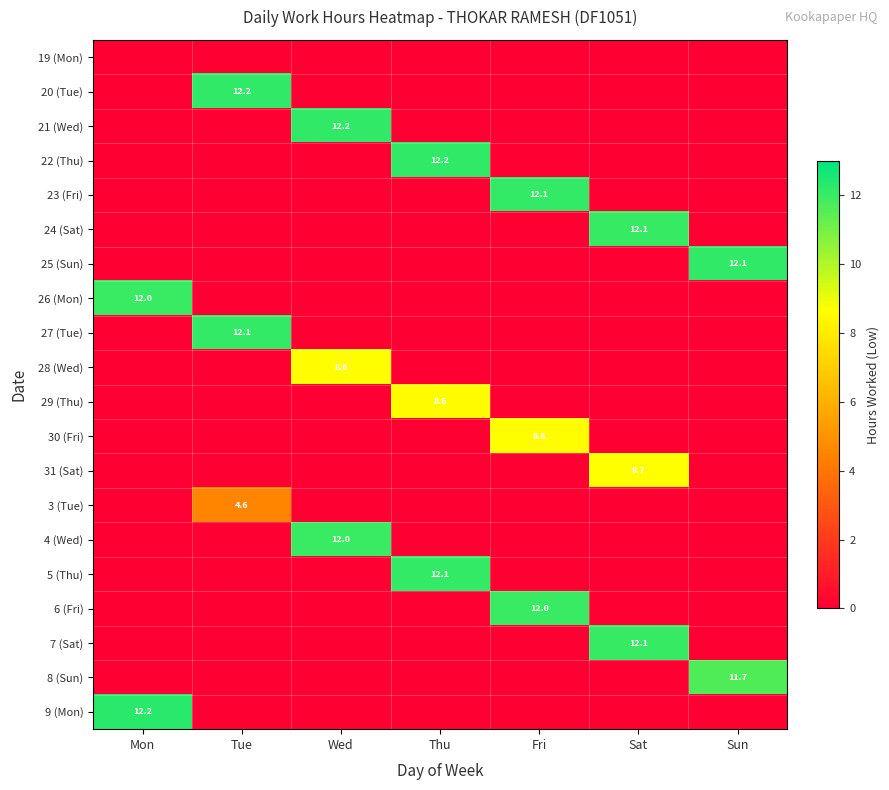

The 21 (Wed) series shows 7.4 at Tue. True or false?

False